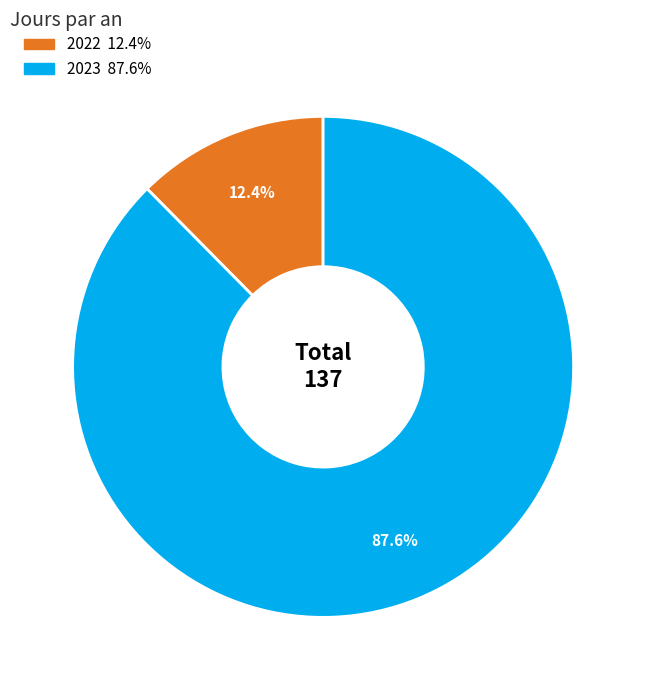

True or false: 2023 accounts for 96% of the total.

False